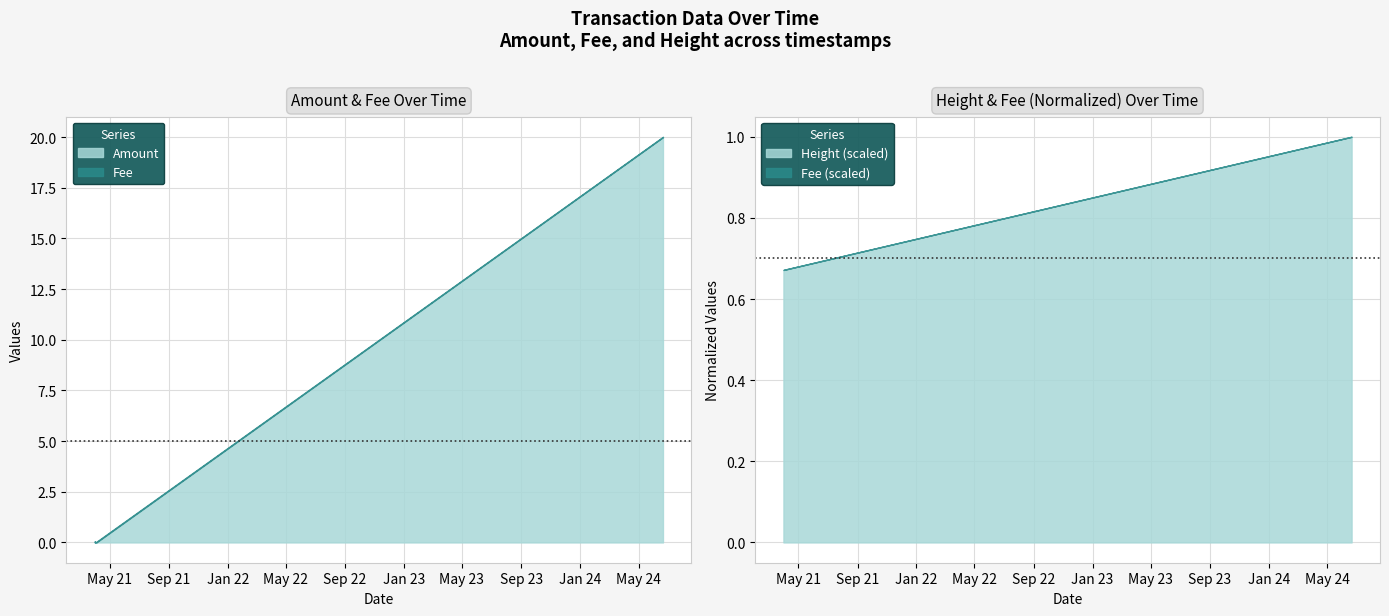

Is it true that Height equals 1.1 at 2021-04-03 10:01:15?

False